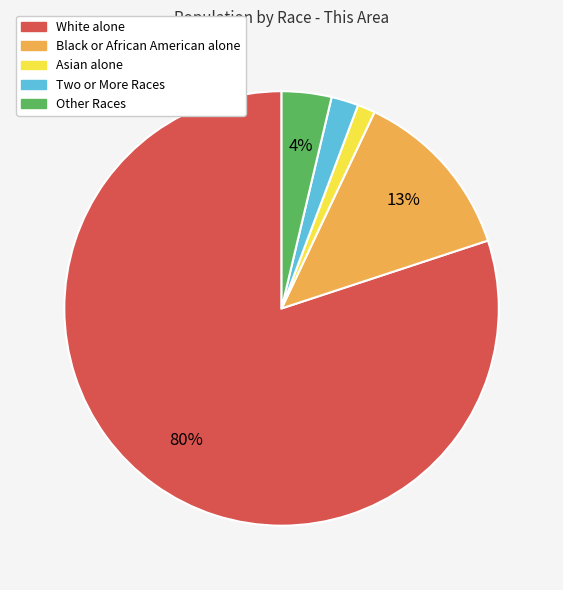

What percentage is the Asian alone slice, to the nearest percent?

1%